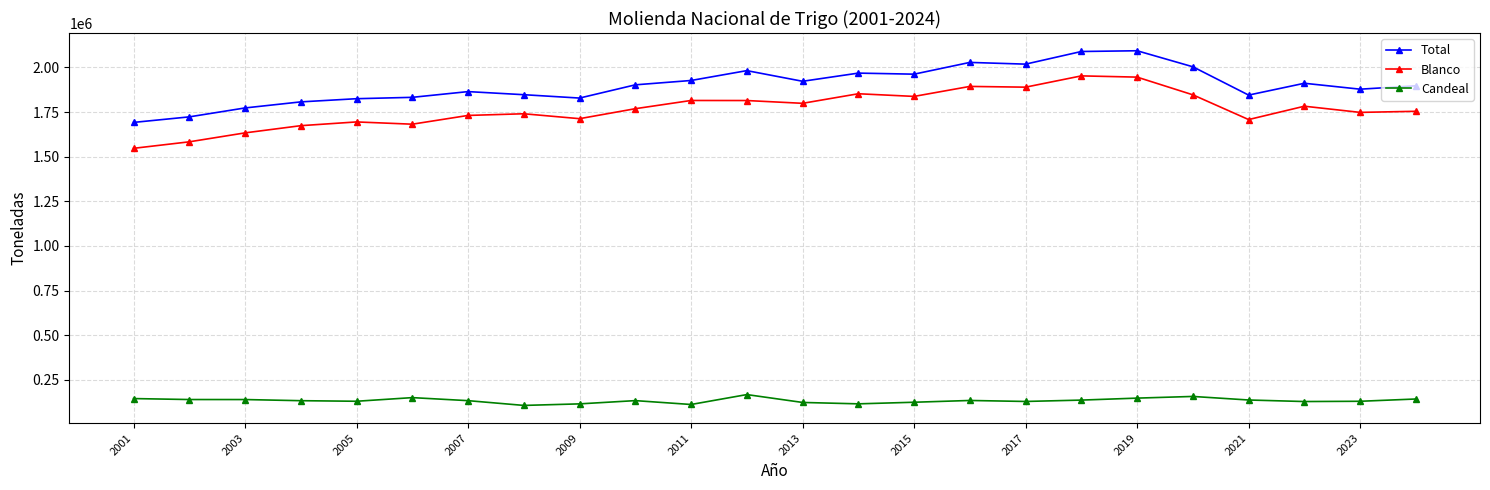

True or false: Candeal and Blanco intersect in this chart.

False